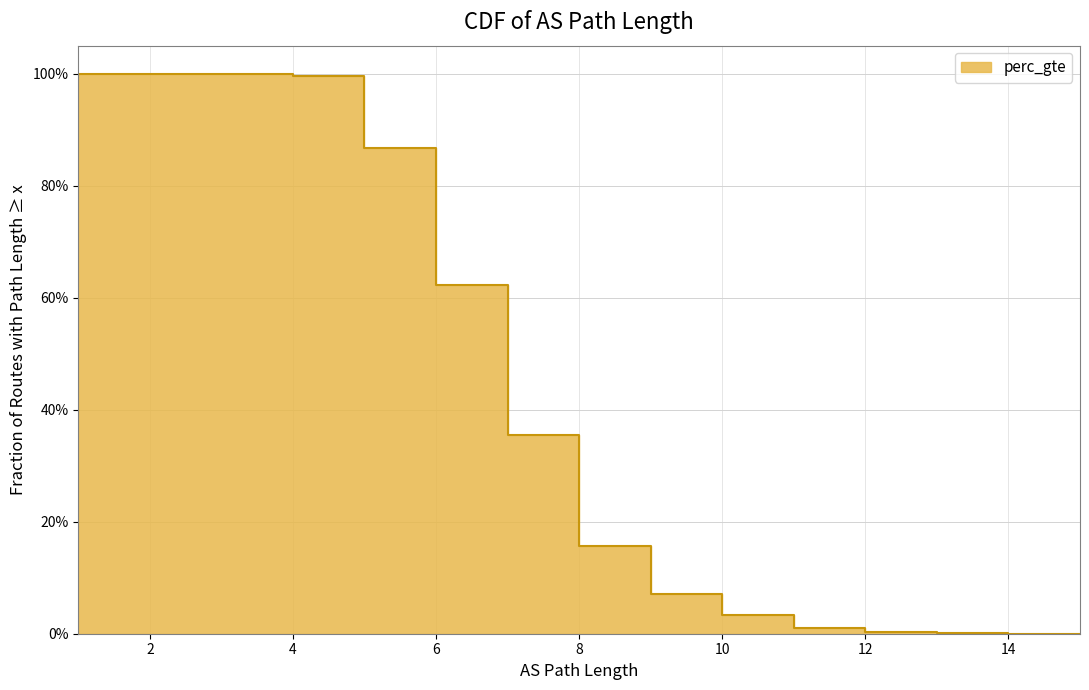

What is the greatest value displayed?

1.0